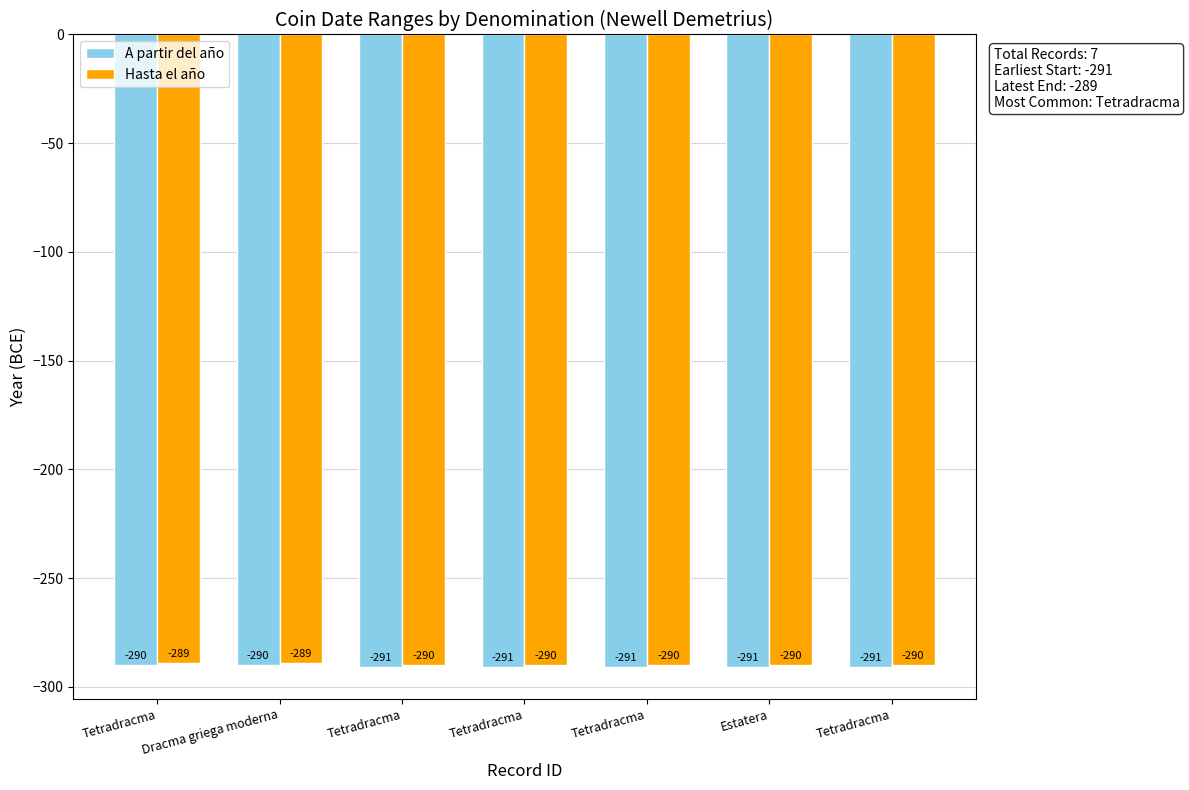

Count the Hasta el año values in the range -290 to -289.

7